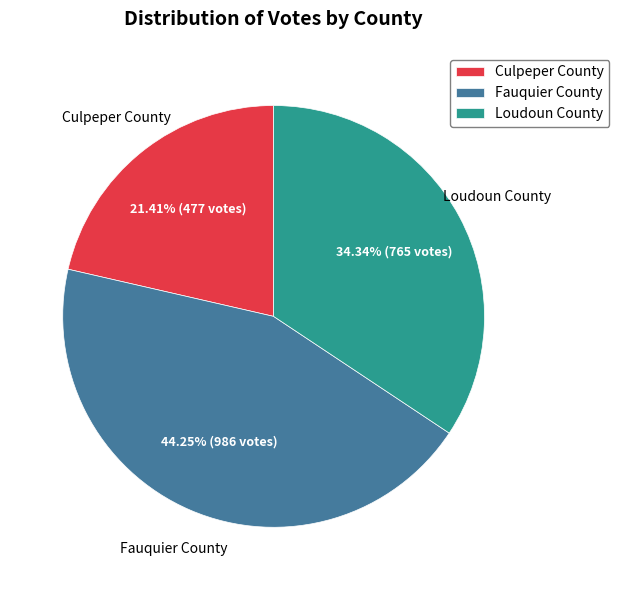

The Fauquier County slice represents 55% of the pie. True or false?

False